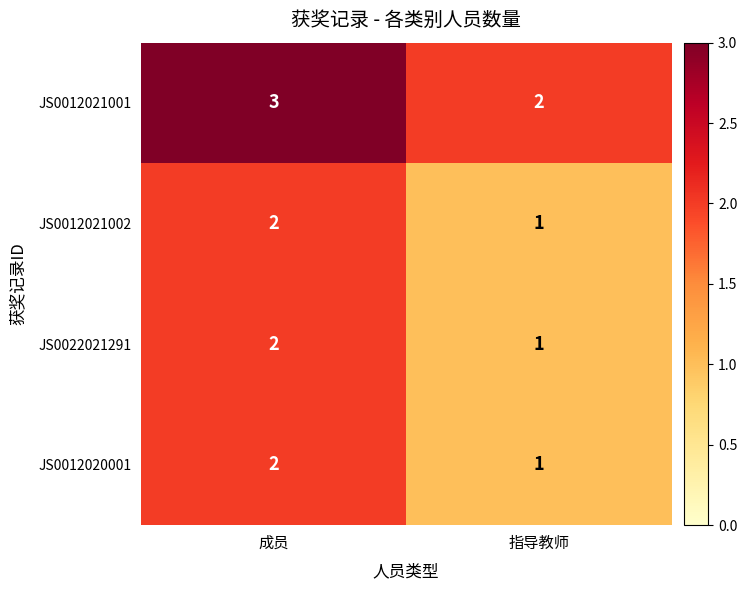

The JS0012021002 series shows 1 at 成员. True or false?

False